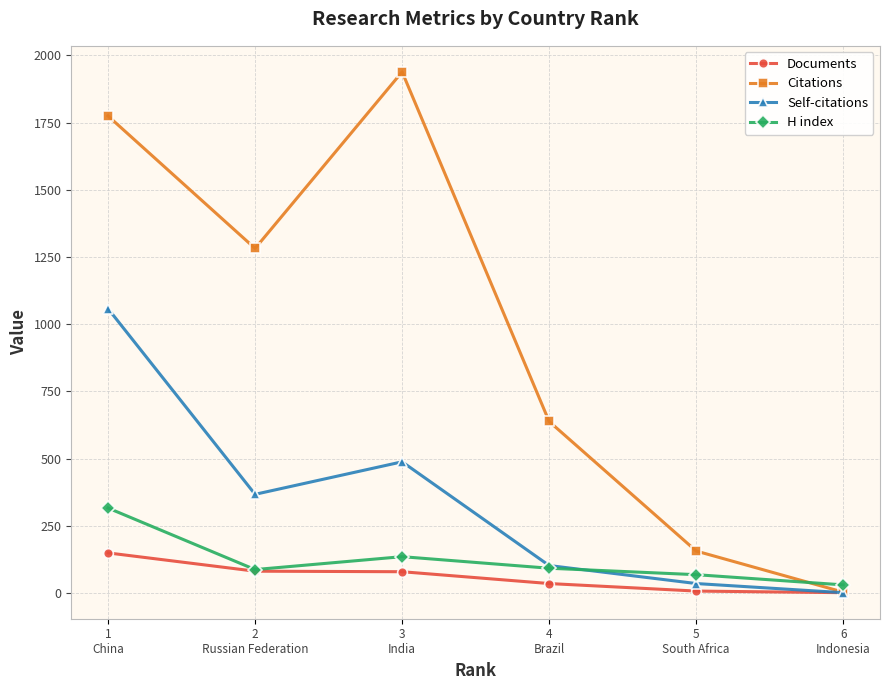

What is the highest value of the Self-citations series?

1058